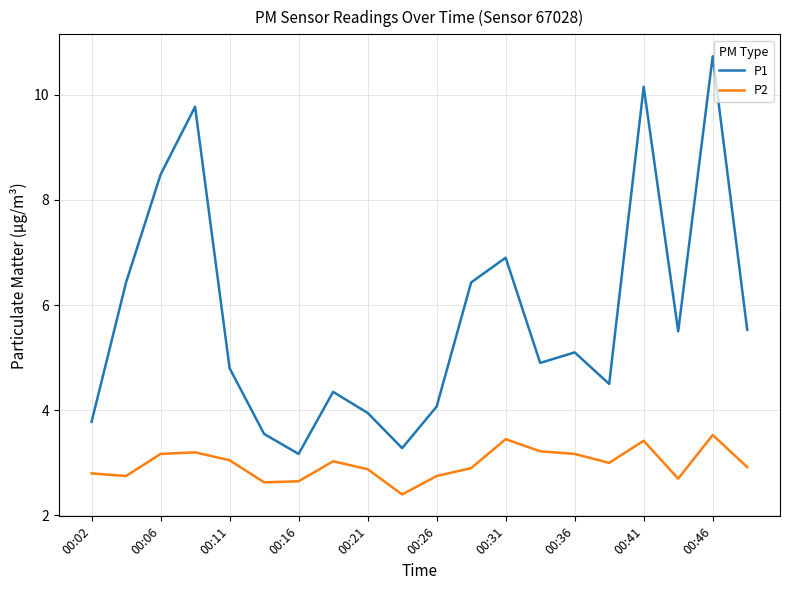

Rank the series by their maximum value, from highest to lowest.

P1, P2